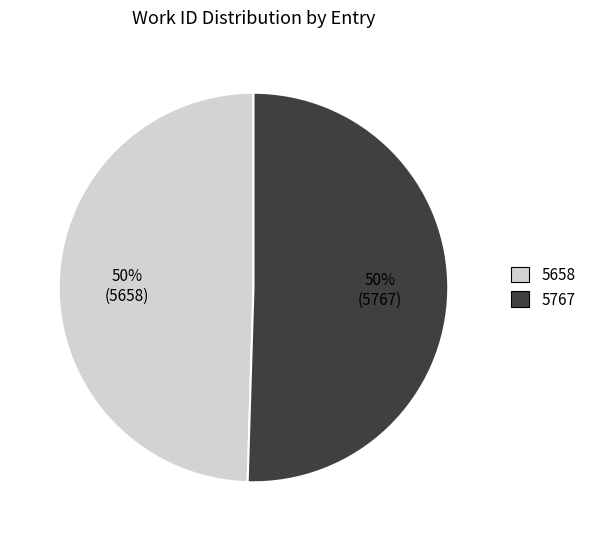

Count the number of slices in the pie.

2